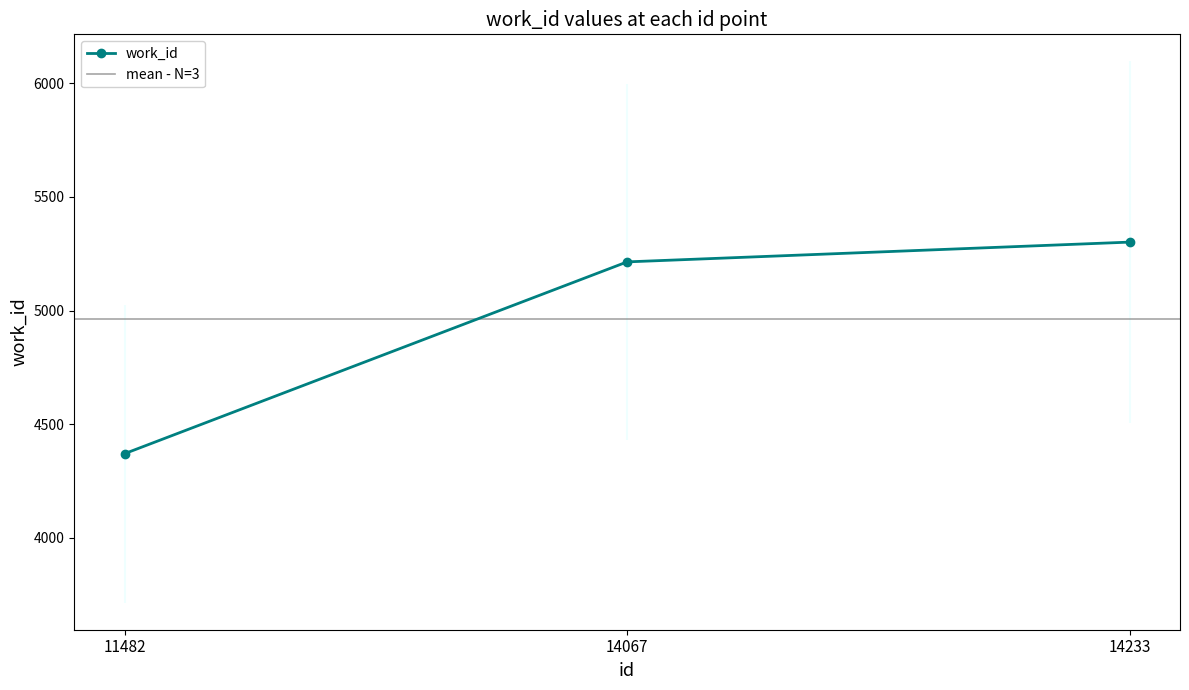

Is this an area chart (filled region under the line)?

No